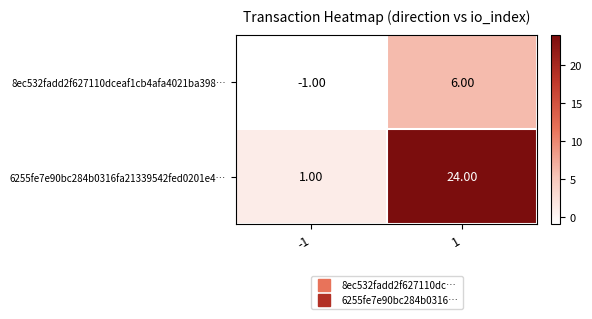

What is the difference between the maximum and minimum values in the 8ec532fadd2f627110dceaf1cb4afa4021ba398… series?

7